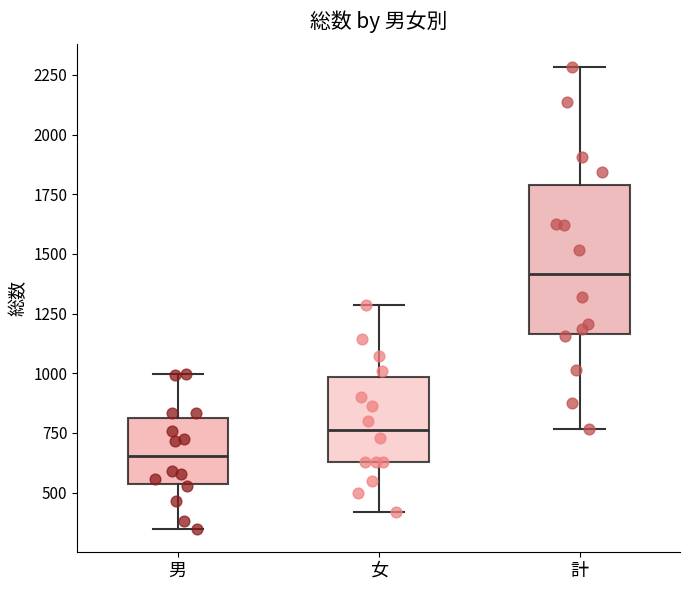

Reading left to right, read every box against the y-axis: the position of its median line, the range the box covers, and the ends of its whiskers. The values are not printed on the chart, so give them approximately, as read against the axis.

男: median 650, box 550 to 800, whiskers 350 to 1000
女: median 750, box 650 to 1000, whiskers 400 to 1300
計: median 1400, box 1150 to 1800, whiskers 750 to 2300